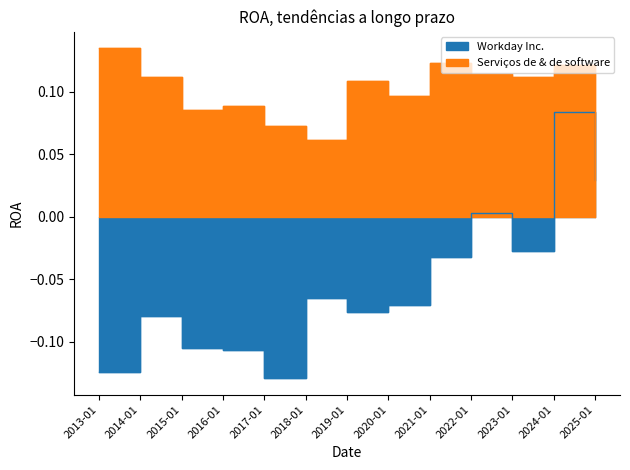

True or false: Workday Inc. has a value of 0.1 at 2024-01.

False